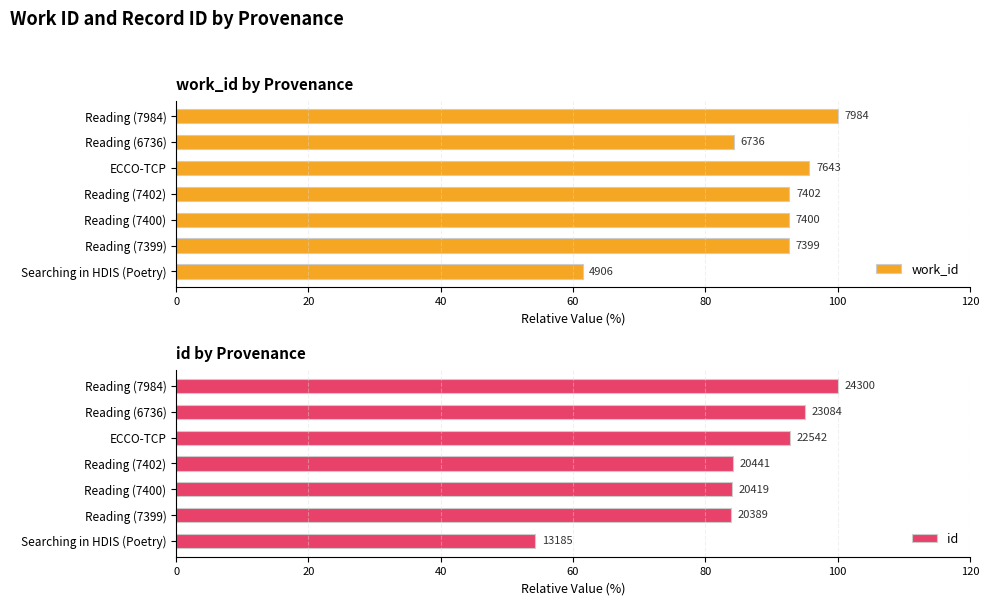

Is it true that id equals 95.0 at 100?

True